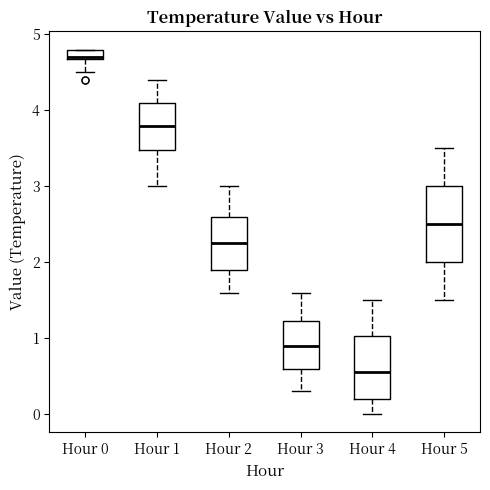

Where does the lower whisker of the box for Hour 4 end on the y-axis? The values are not printed on the chart, so give them approximately, as read against the axis.

0.0